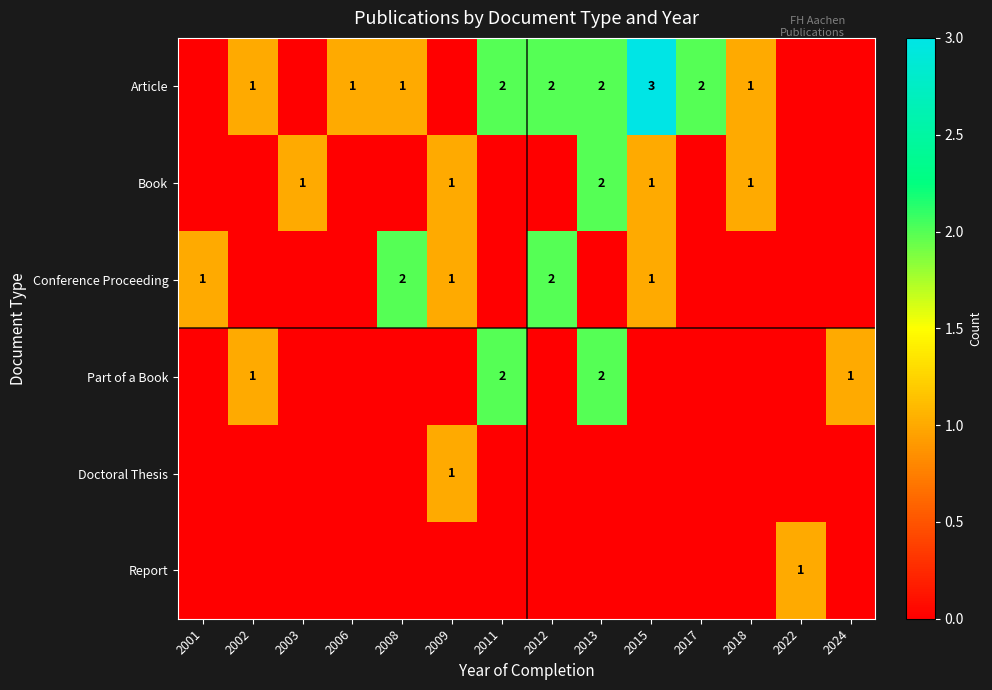

The value of Book at 2018 is 0. True or false?

False